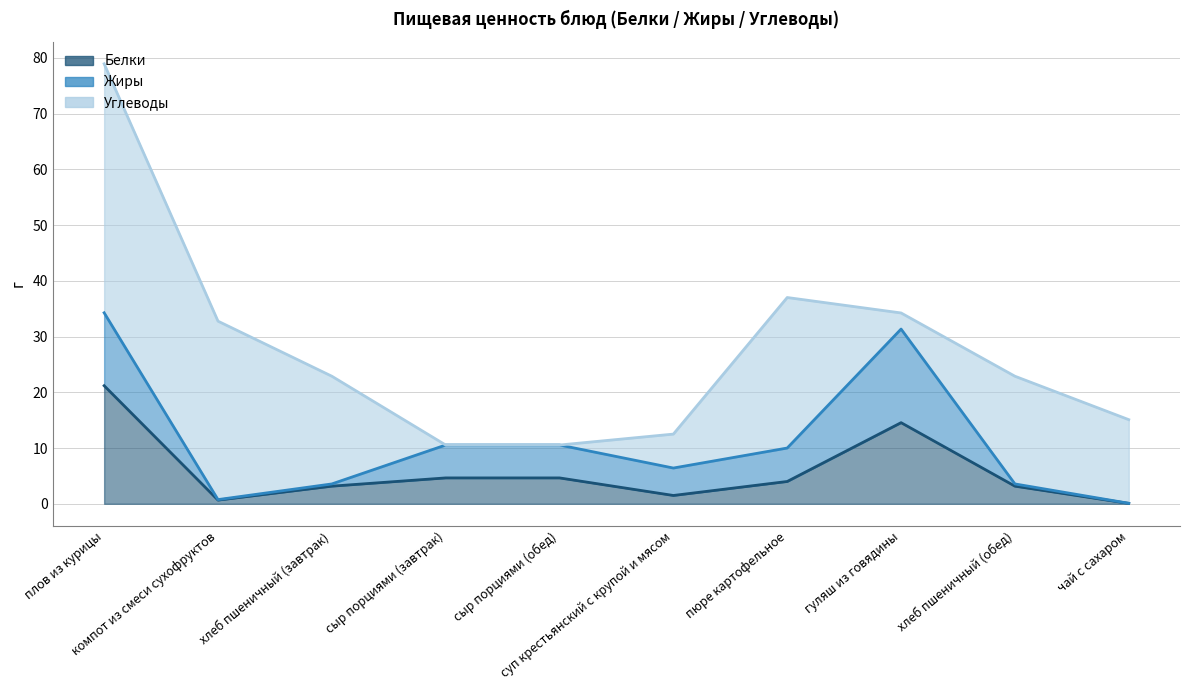

What is the label of the 3rd point from the right?

гуляш из говядины